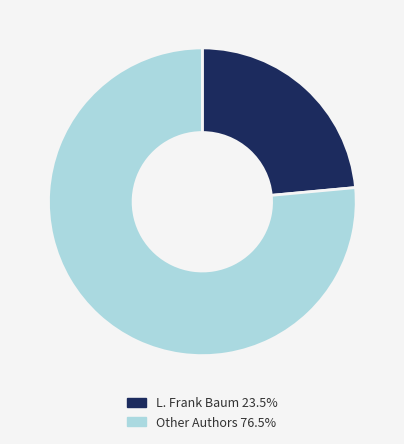

Is there any slice that represents more than half of the pie?

Yes